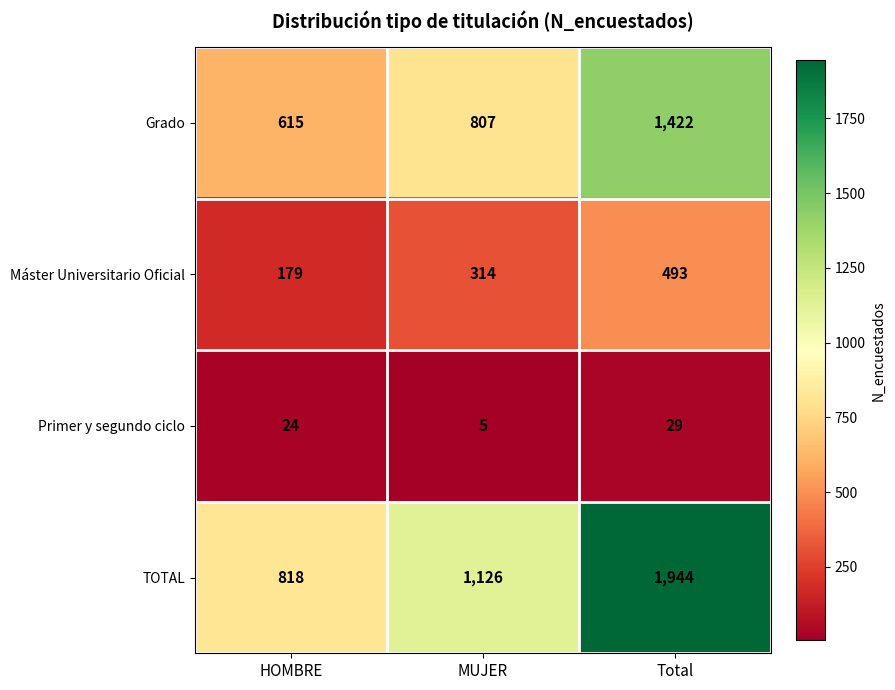

Count the Máster Universitario Oficial values in the range 179 to 493.

3